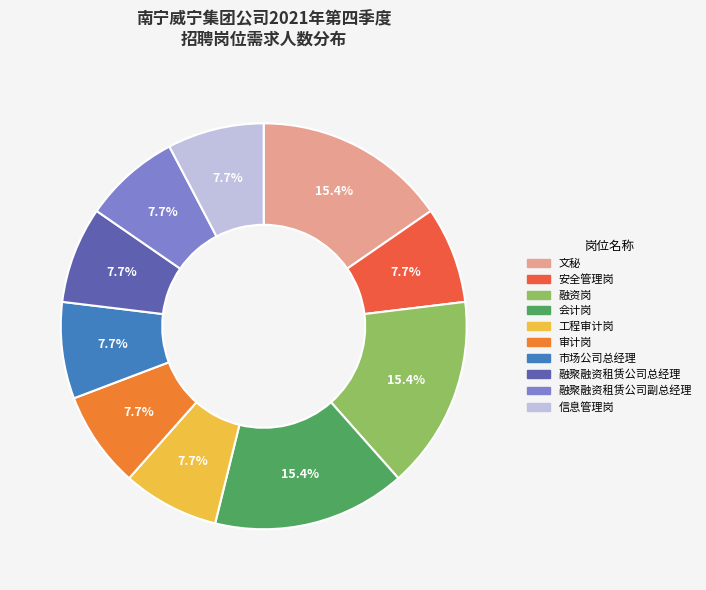

To the nearest percent, what is the combined percentage of 信息管理岗 and 工程审计岗?

15%